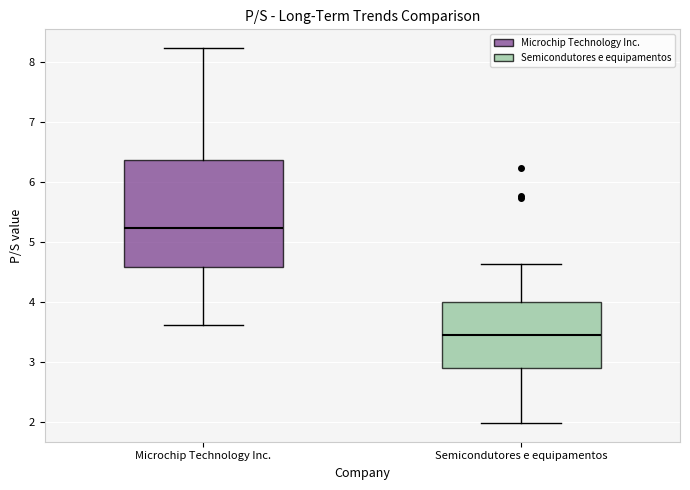

Reading left to right, read every box against the y-axis: the position of its median line, the range the box covers, and the ends of its whiskers. The values are not printed on the chart, so give them approximately, as read against the axis.

Microchip Technology Inc.: median 5.2, box 4.6 to 6.4, whiskers 3.6 to 8.2
Semicondutores e equipamentos: median 3.5, box 2.9 to 4.0, whiskers 2.0 to 4.6